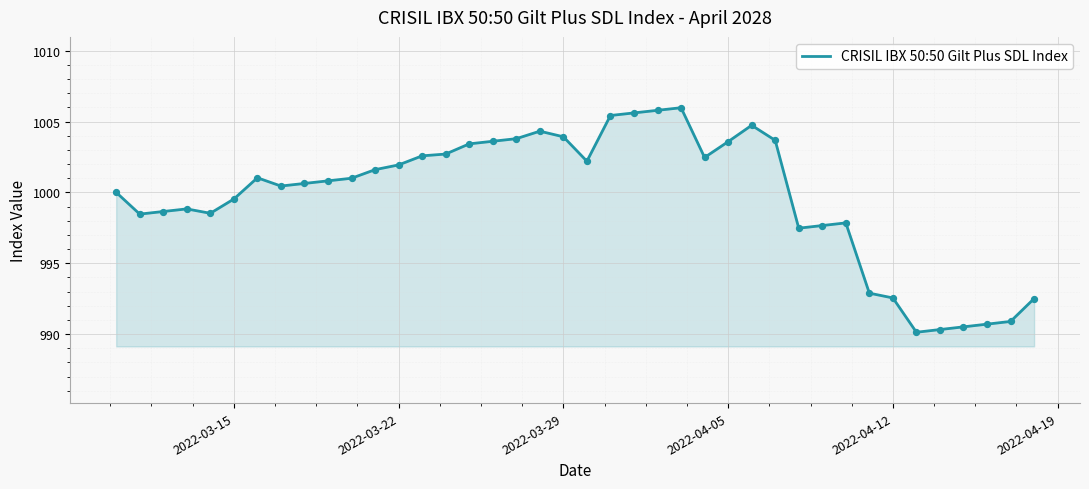

What is the minimum value shown in the chart?

990.1